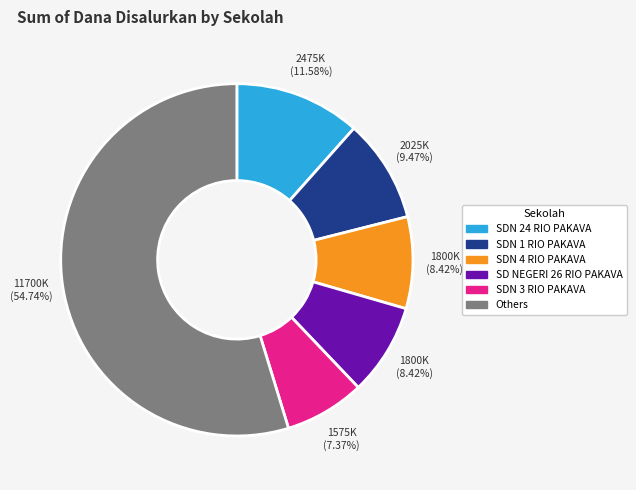

How many segments does this pie chart have?

6